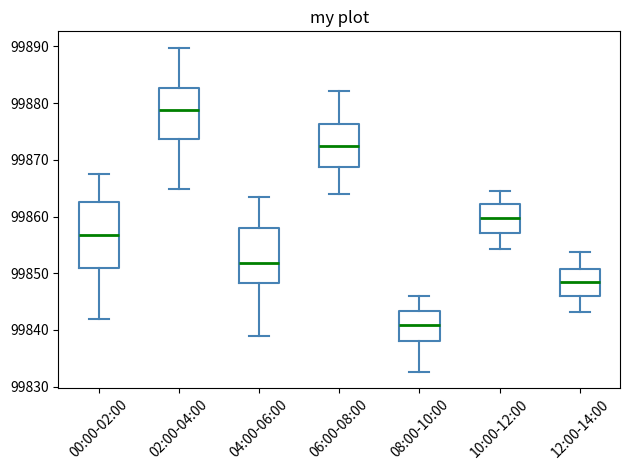

Which box's median line is the lowest?

08:00-10:00